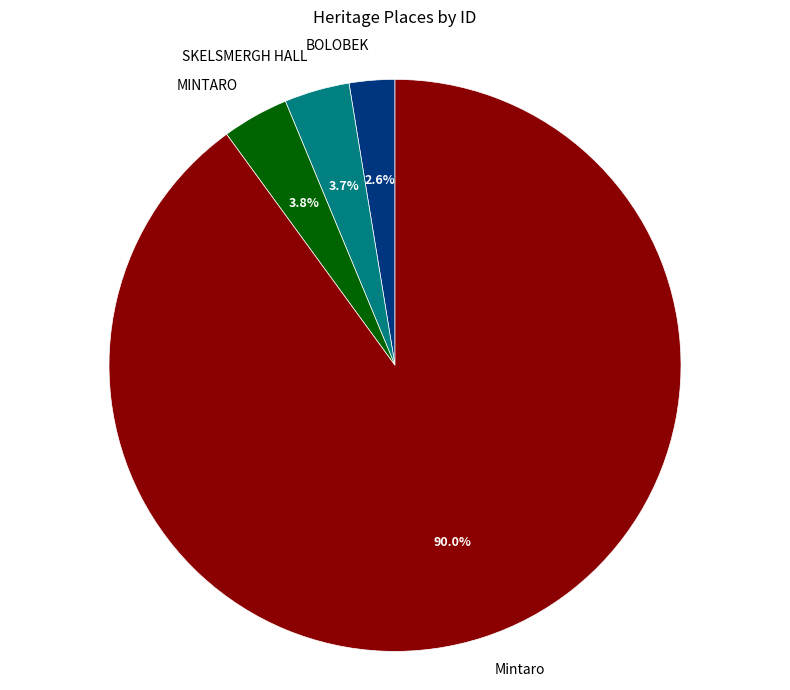

Which category has the biggest portion of the pie?

Mintaro